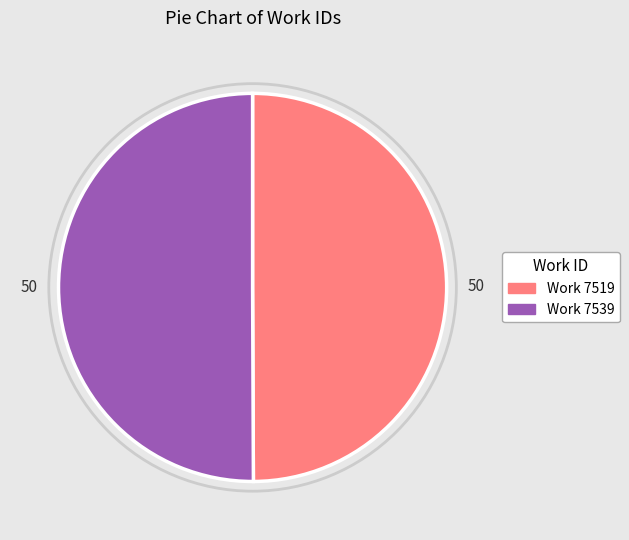

What is the ratio of the value at Work 7539 to the value at Work 7519?

1.0